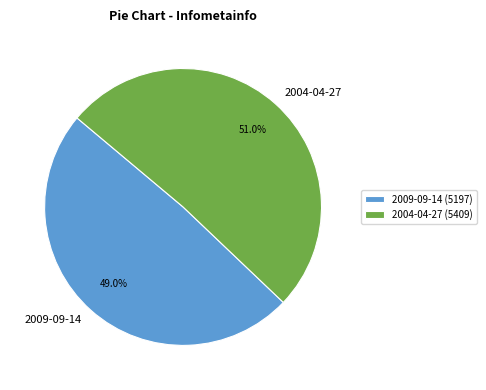

Is it true that 2009-09-14 is 38% of the pie?

False